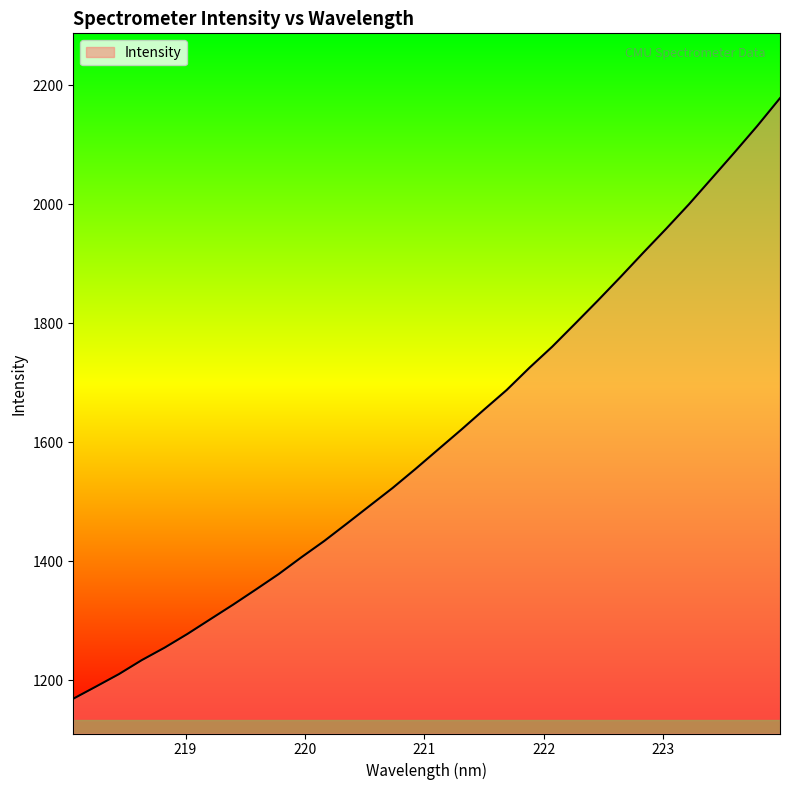

What is the difference between the maximum and minimum values?

1009.1